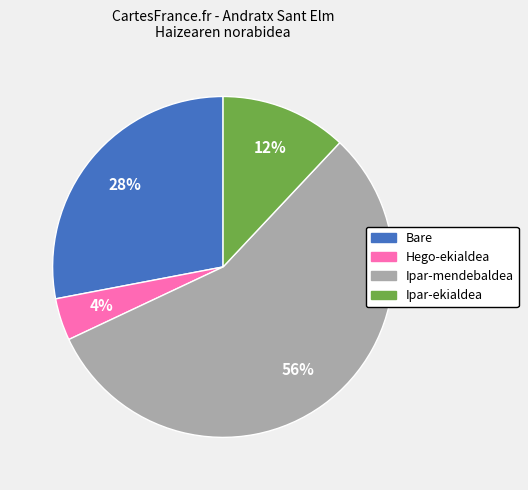

Is Ipar-mendebaldea the majority of the pie?

Yes